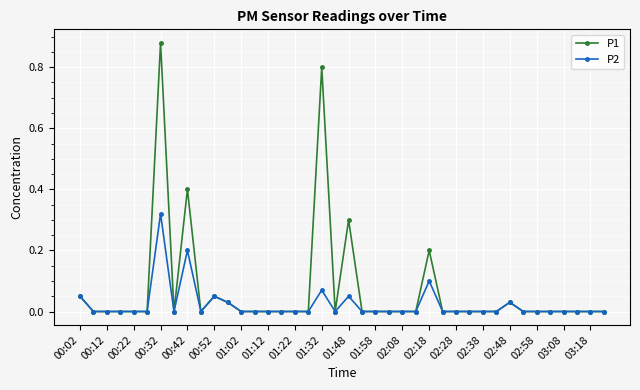

True or false: P1 has more than 2 points higher than both neighbors.

True